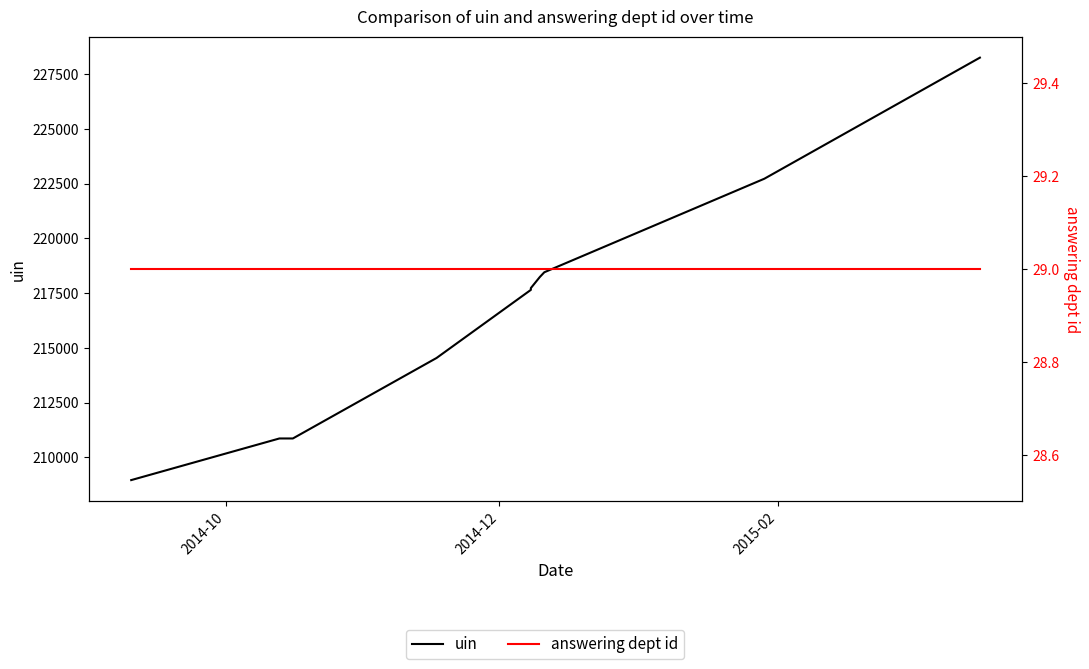

Reading left to right, what are all the values shown in this chart?

uin: 208955	210857	210857	214534	217645	217727	218234	218450	222723	228254
answering dept id: 29	29	29	29	29	29	29	29	29	29